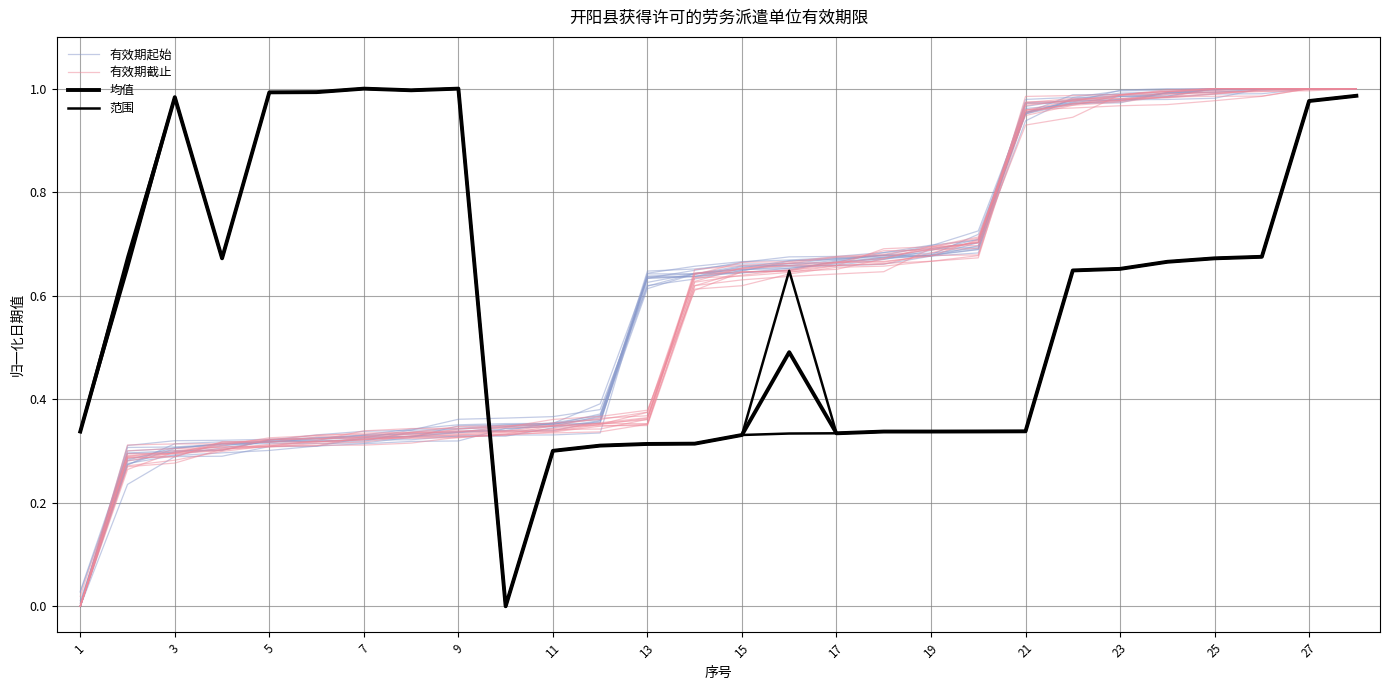

At how many categories does at least one series exceed 0?

28